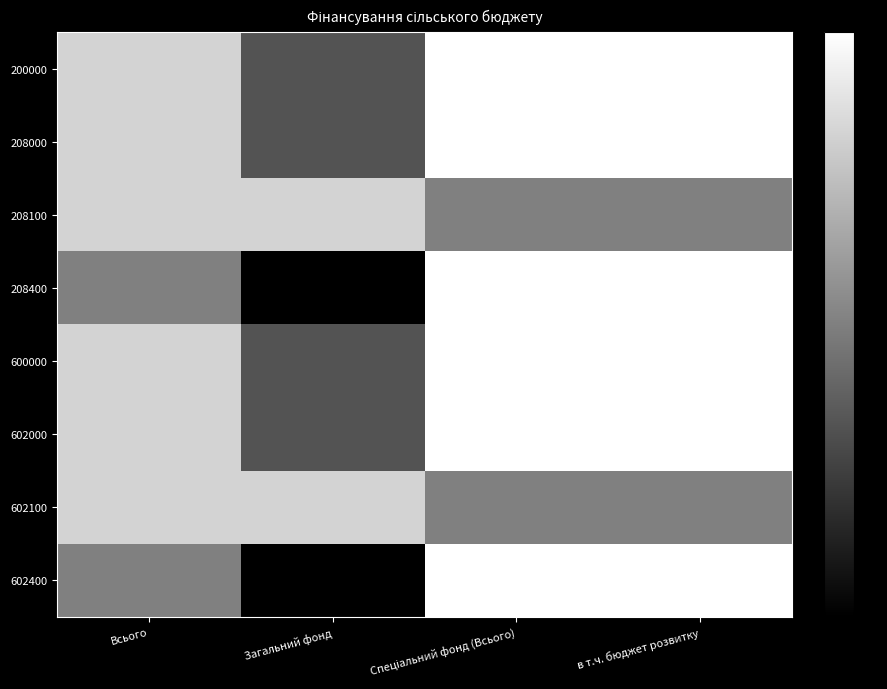

What is the difference between the highest and lowest values at Спеціальний фонд (Всього)?

2621571